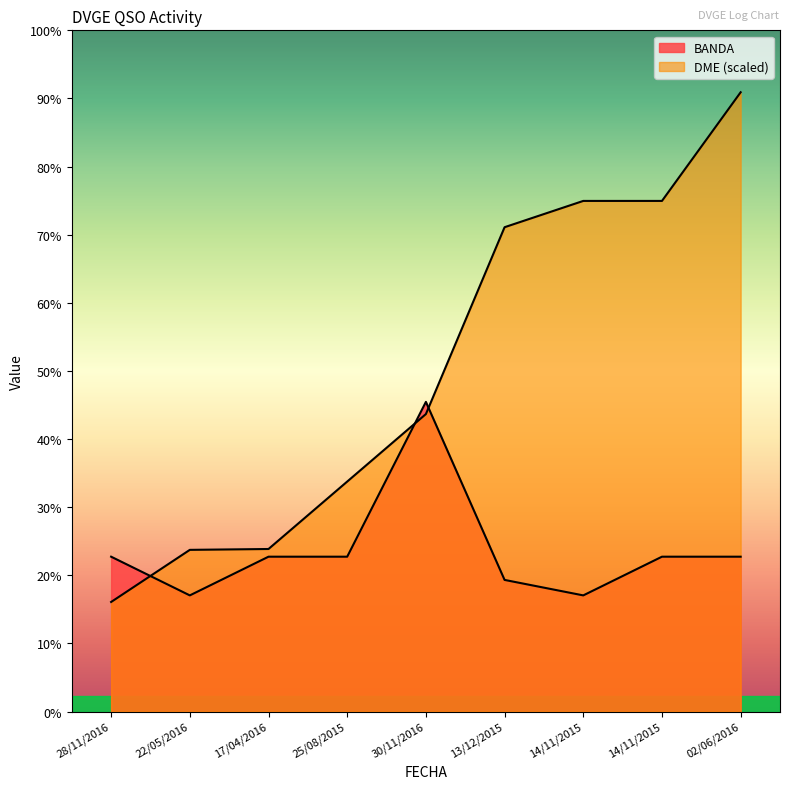

True or false: DME has more than 1 interior local peaks.

False